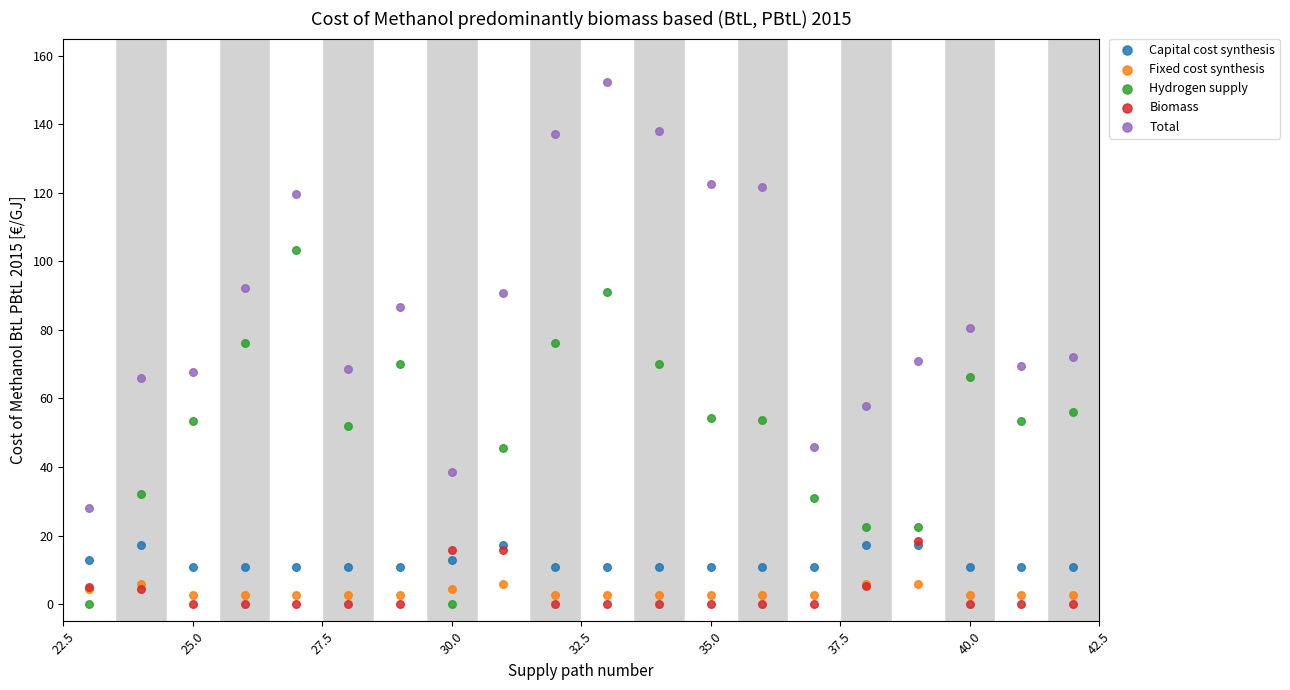

What are all the series names shown in the legend?

Capital cost synthesis, Fixed cost synthesis, Hydrogen supply, Biomass, Total